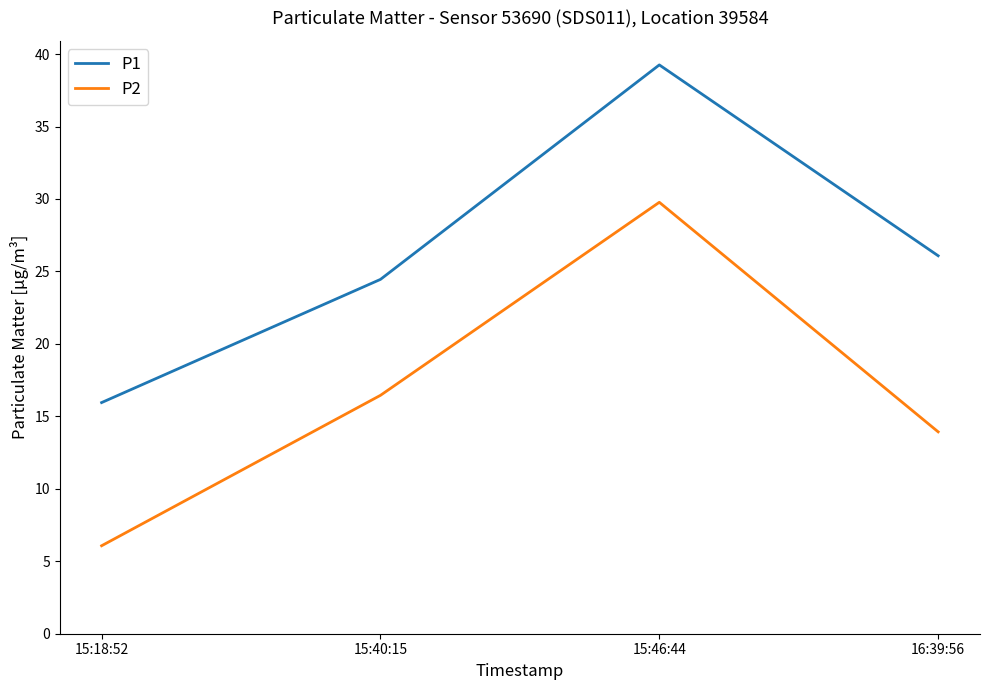

Where is P1 nearest to the value 27?

16:39:56